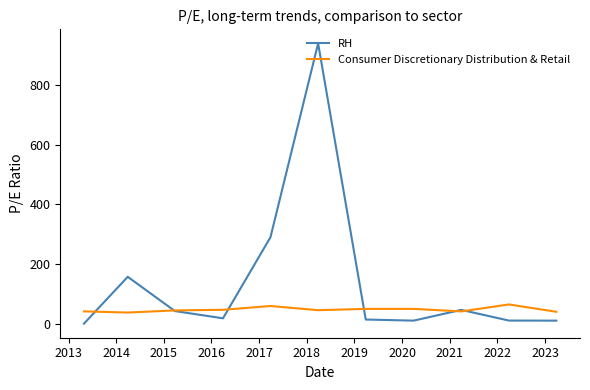

What is the average value of the RH series?

140.0